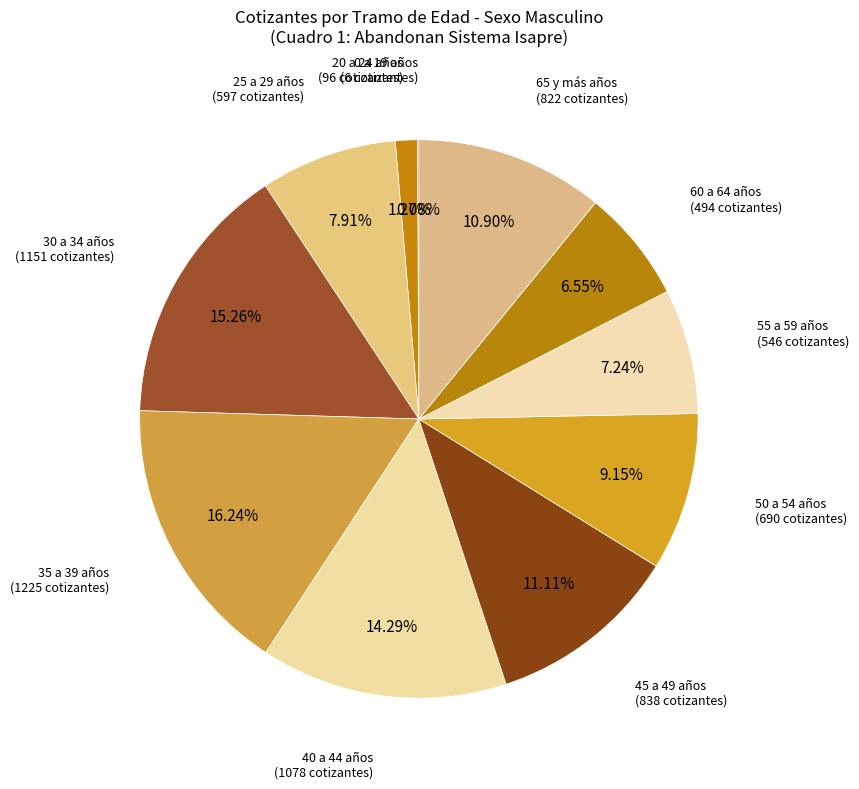

Rank the categories by value from highest to lowest.

35 a 39 años, 30 a 34 años, 40 a 44 años, 45 a 49 años, 65 y más años, 50 a 54 años, 25 a 29 años, 55 a 59 años, 60 a 64 años, 20 a 24 años, 0 a 19 años